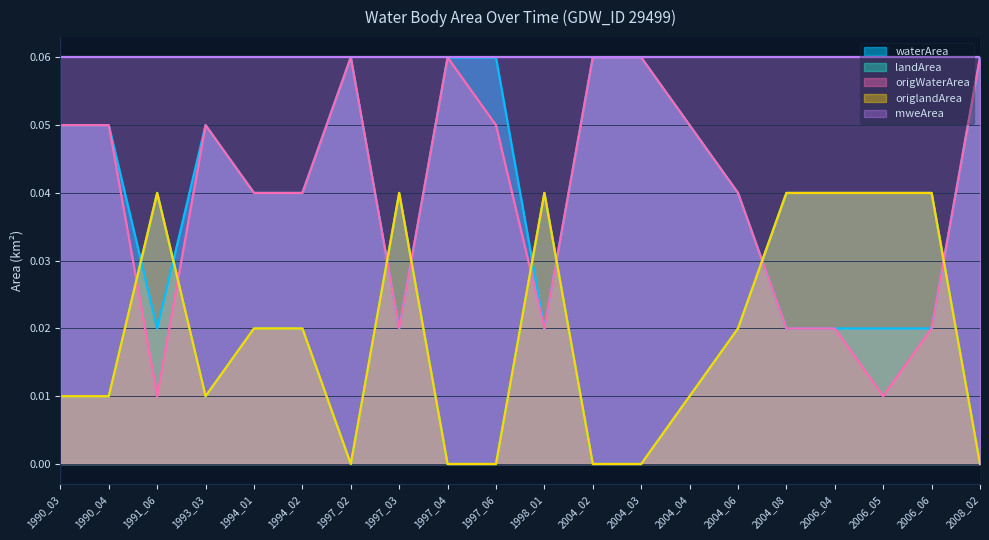

True or false: origWaterArea has a value of 0.0 at 1990_03.

False